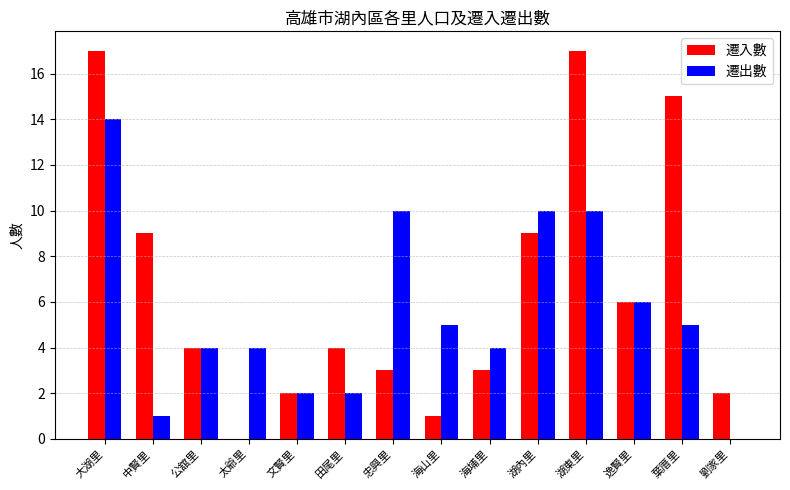

The 遷入數 series shows 4 at 田尾里. True or false?

True